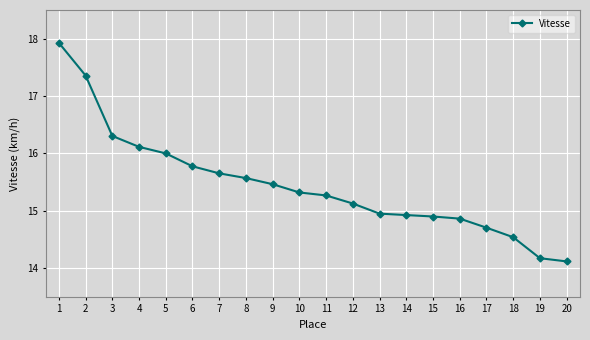

What is the difference between the values at 6 and 13?

0.8